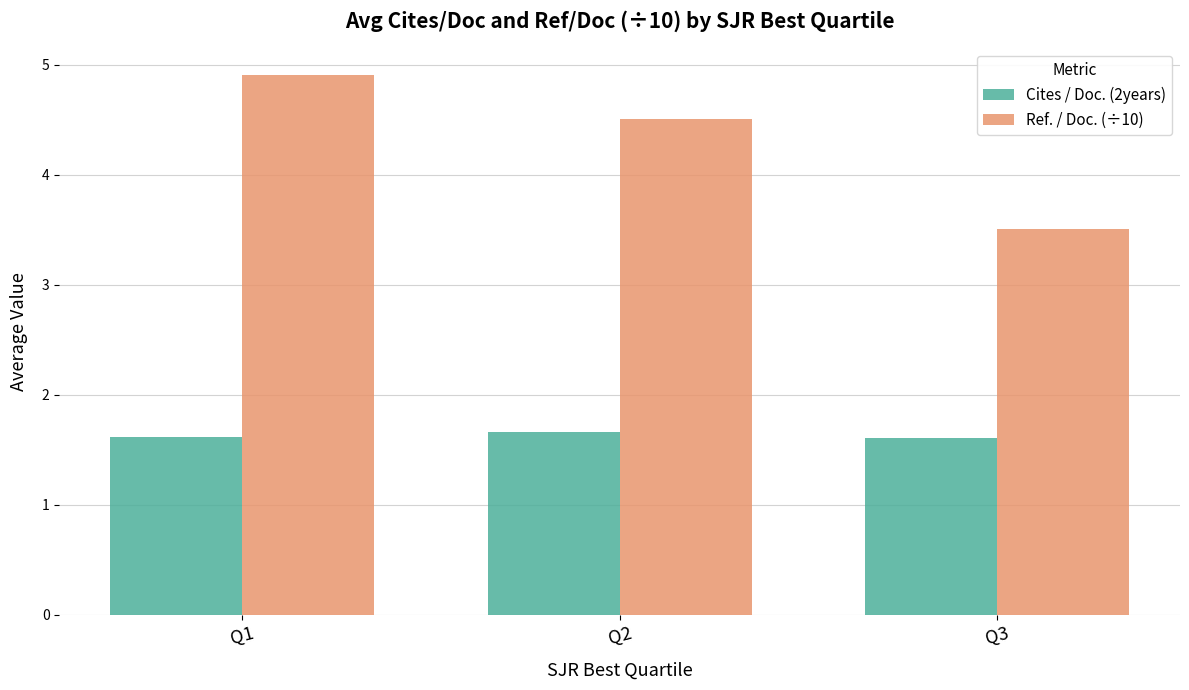

How many bars are there in total?

6